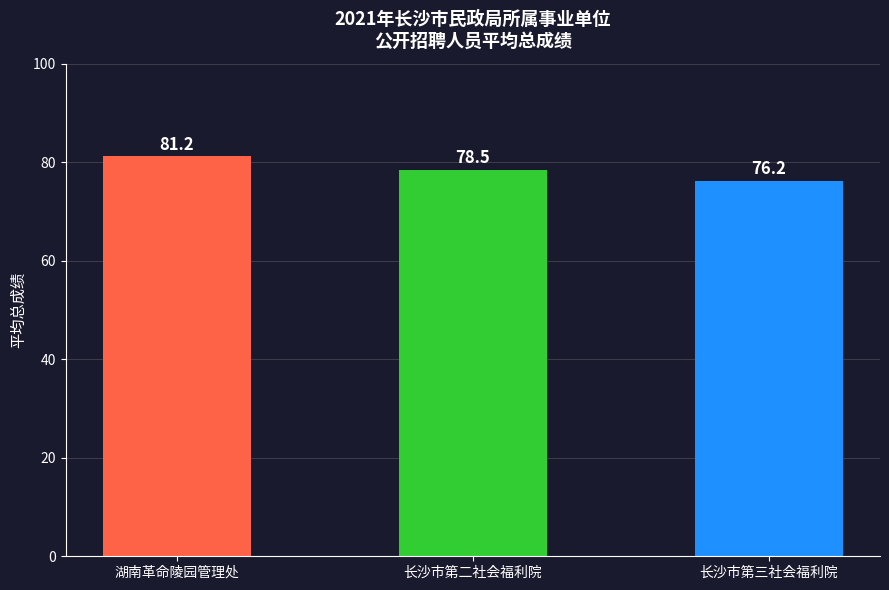

The value at 长沙市第二社会福利院 is 78.5. True or false?

True